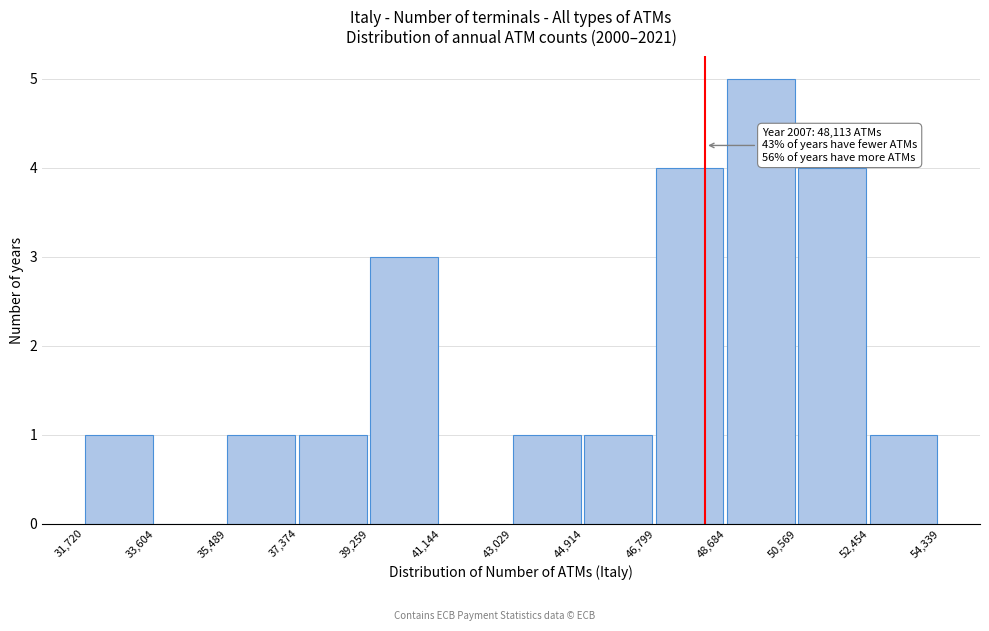

Over which range of the x-axis is the bar tallest?

48,684 to 50,569